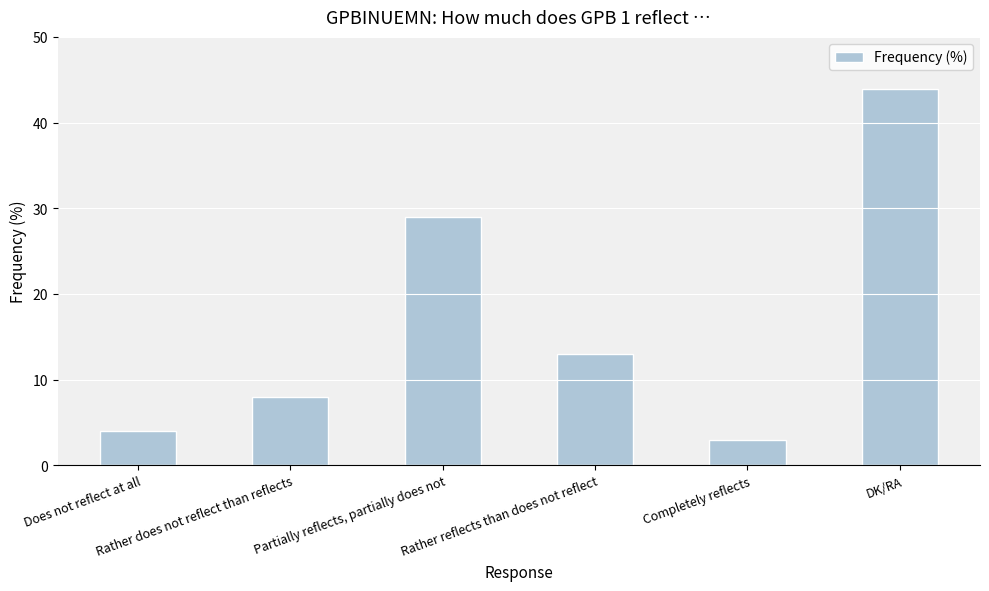

List the labels in order of value, largest first.

DK/RA, Partially reflects, partially does not, Rather reflects than does not reflect, Rather does not reflect than reflects, Does not reflect at all, Completely reflects